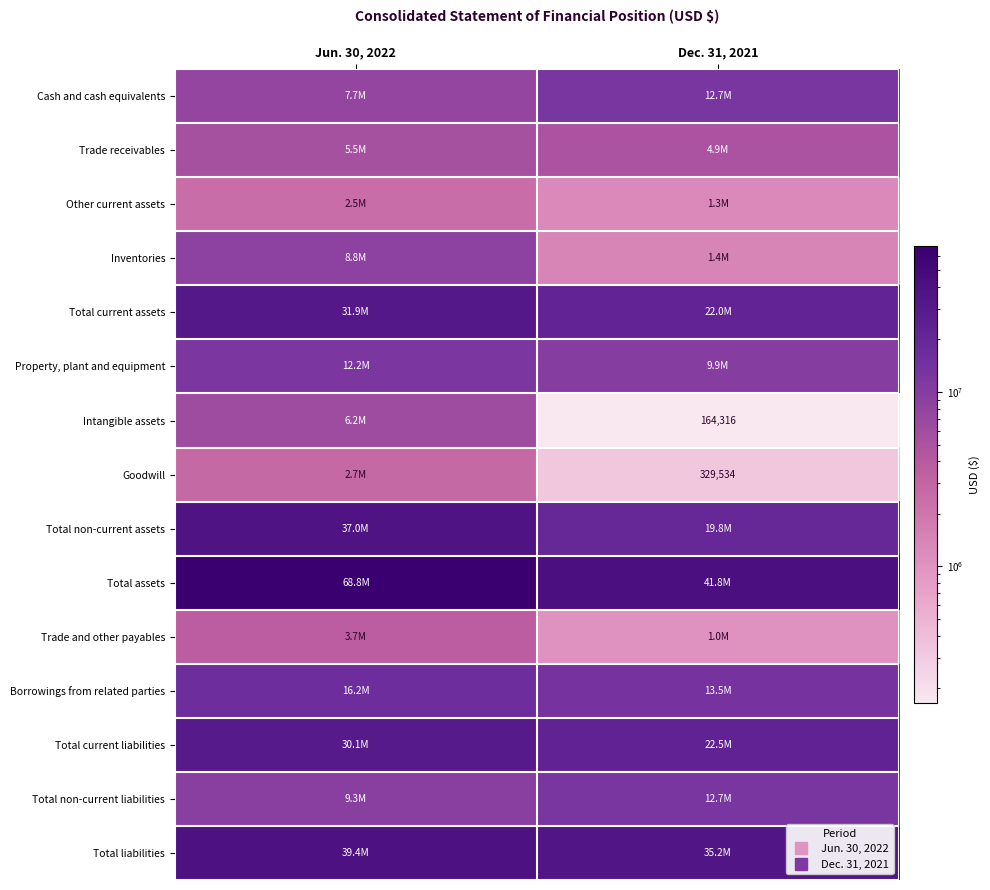

What is the approximate value of Borrowings from related parties at Jun. 30, 2022, to the nearest 10?

16209550